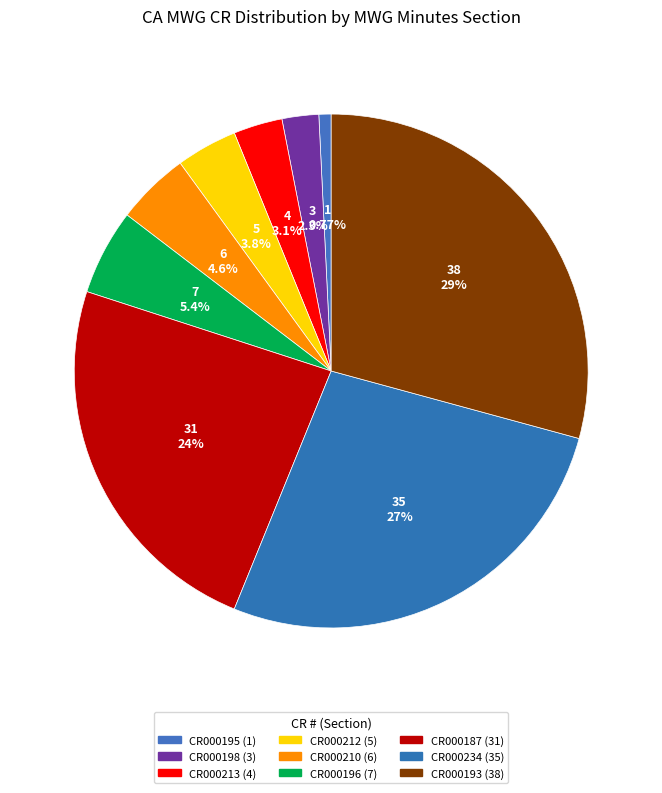

Which has a higher value, CR000195 or CR000196?

CR000196